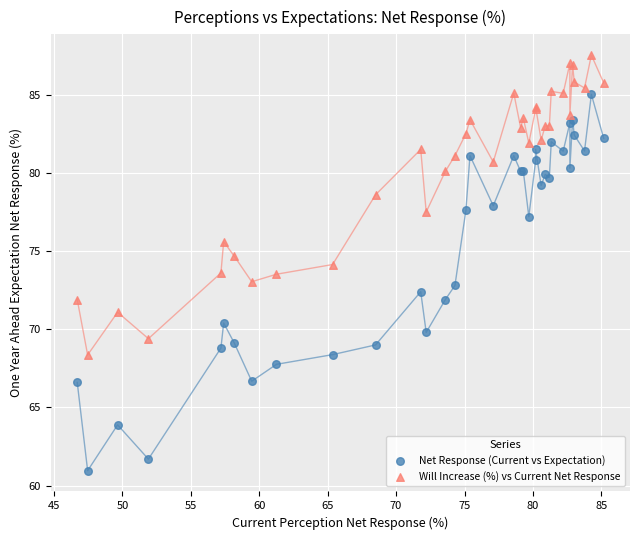

What are all the series names shown in the legend?

Net Response (Current vs Expectation), Will Increase (%) vs Current Net Response